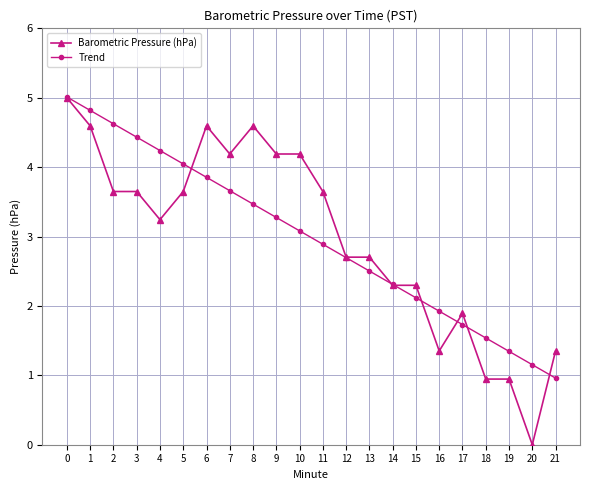

Rank the categories by Trend value from lowest to highest.

21, 20, 19, 18, 17, 16, 15, 14, 13, 12, 11, 10, 9, 8, 7, 6, 5, 4, 3, 2, 1, 0